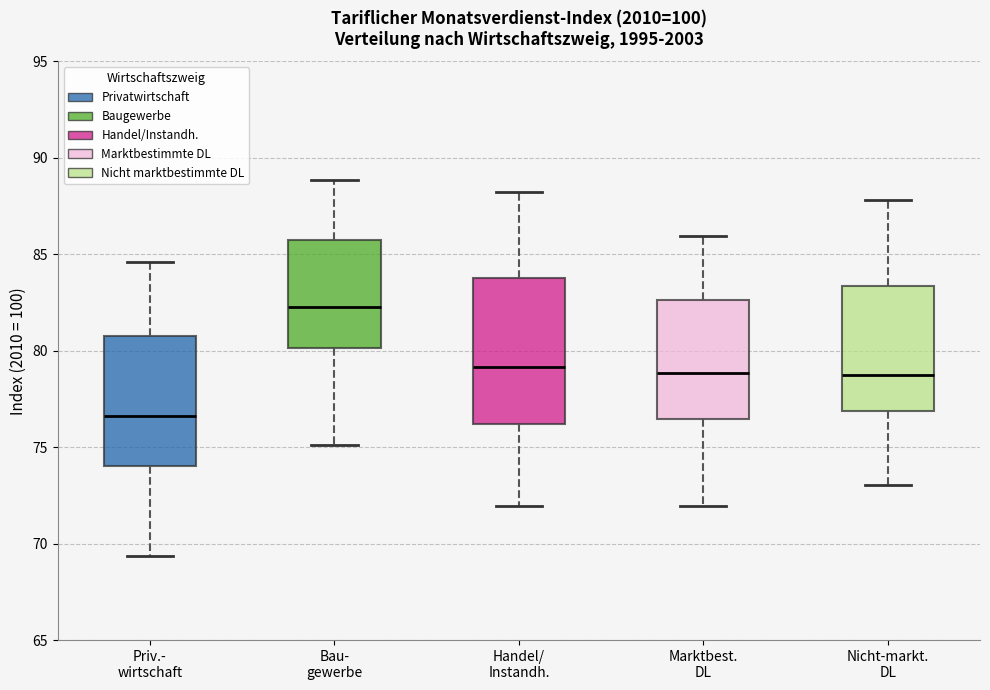

Where does the lower whisker of the box for Priv.- wirtschaft end on the y-axis? The values are not printed on the chart, so give them approximately, as read against the axis.

69.5